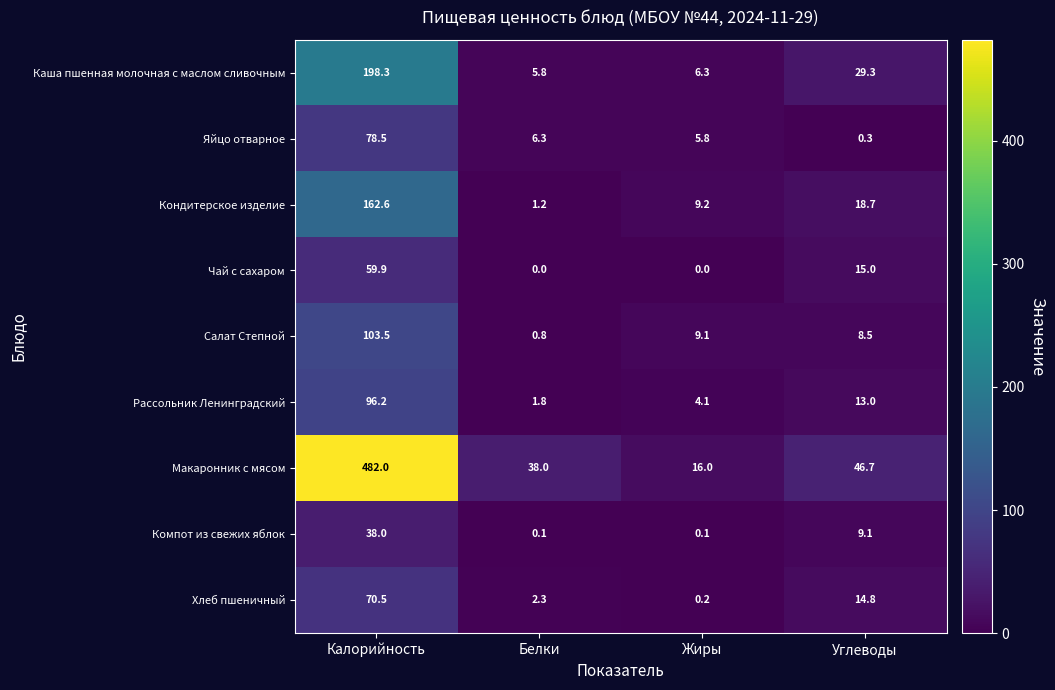

What is the difference between the highest and lowest values at Углеводы?

46.4